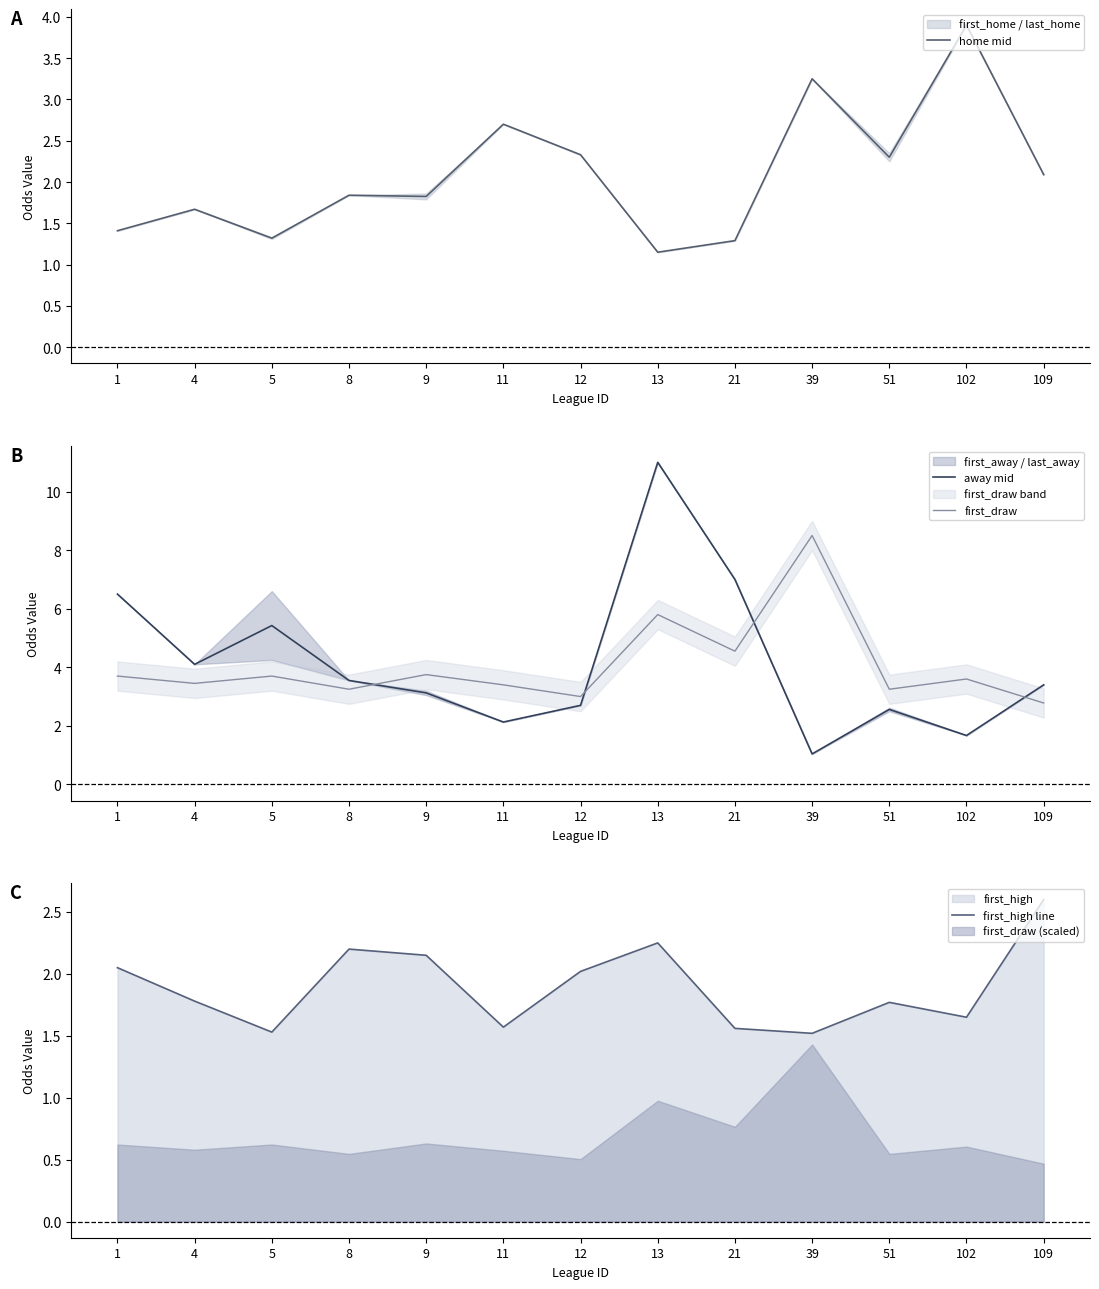

True or false: first_draw has more than 2 points higher than both neighbors.

True